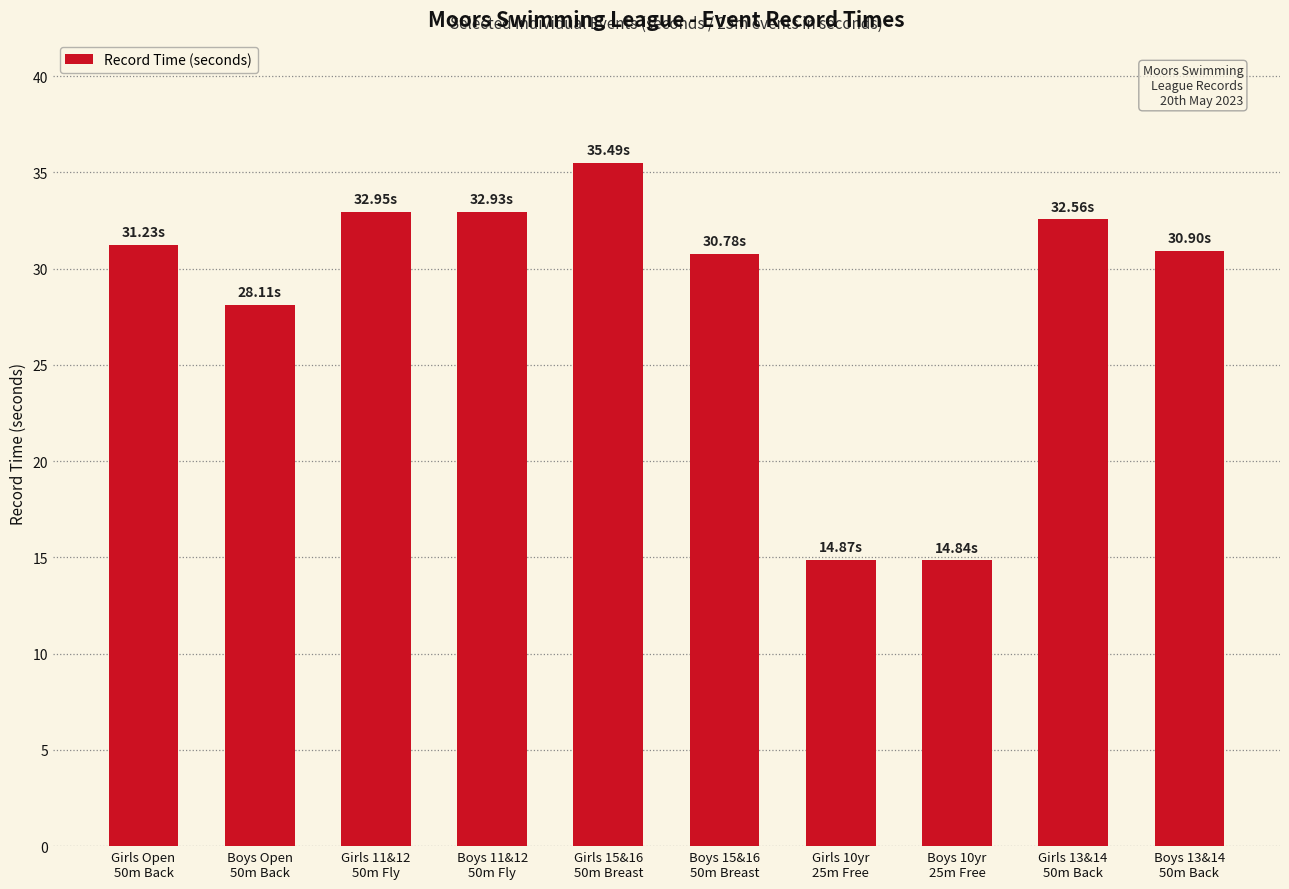

Which has a higher value, Boys 15&16
50m Breast or Girls 15&16
50m Breast?

Girls 15&16
50m Breast